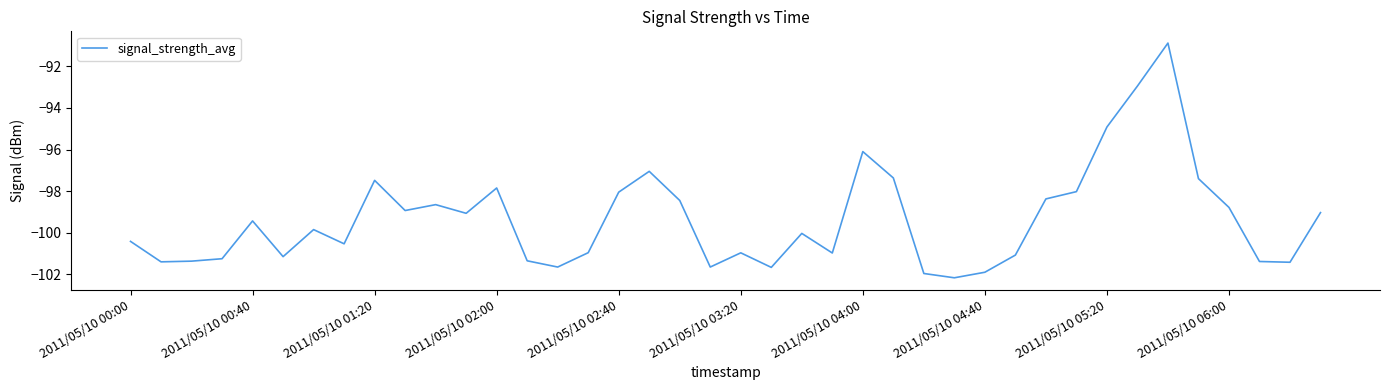

What is the smallest value displayed?

-102.2